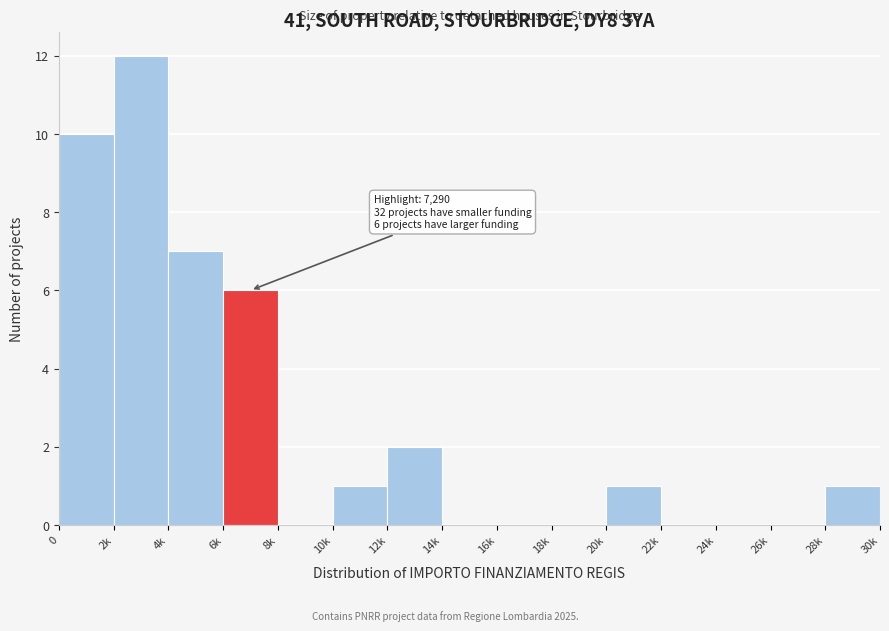

Reading left to right, list all the values displayed in this chart.

0=10	2k=12	4k=7	6k=6	8k=0	10k=1	12k=2	14k=0	16k=0	18k=0	20k=1	22k=0	24k=0	26k=0	28k=1